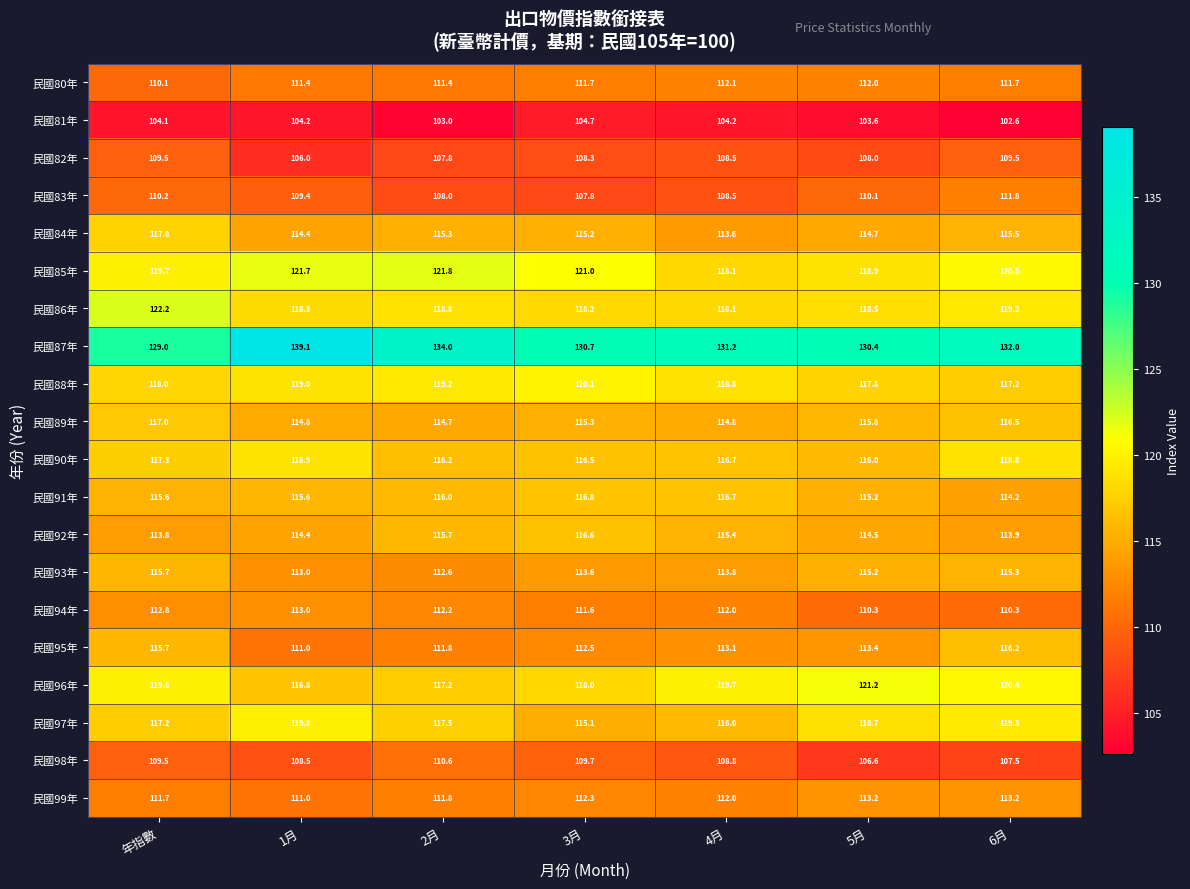

At how many categories does at least one series exceed 130?

6